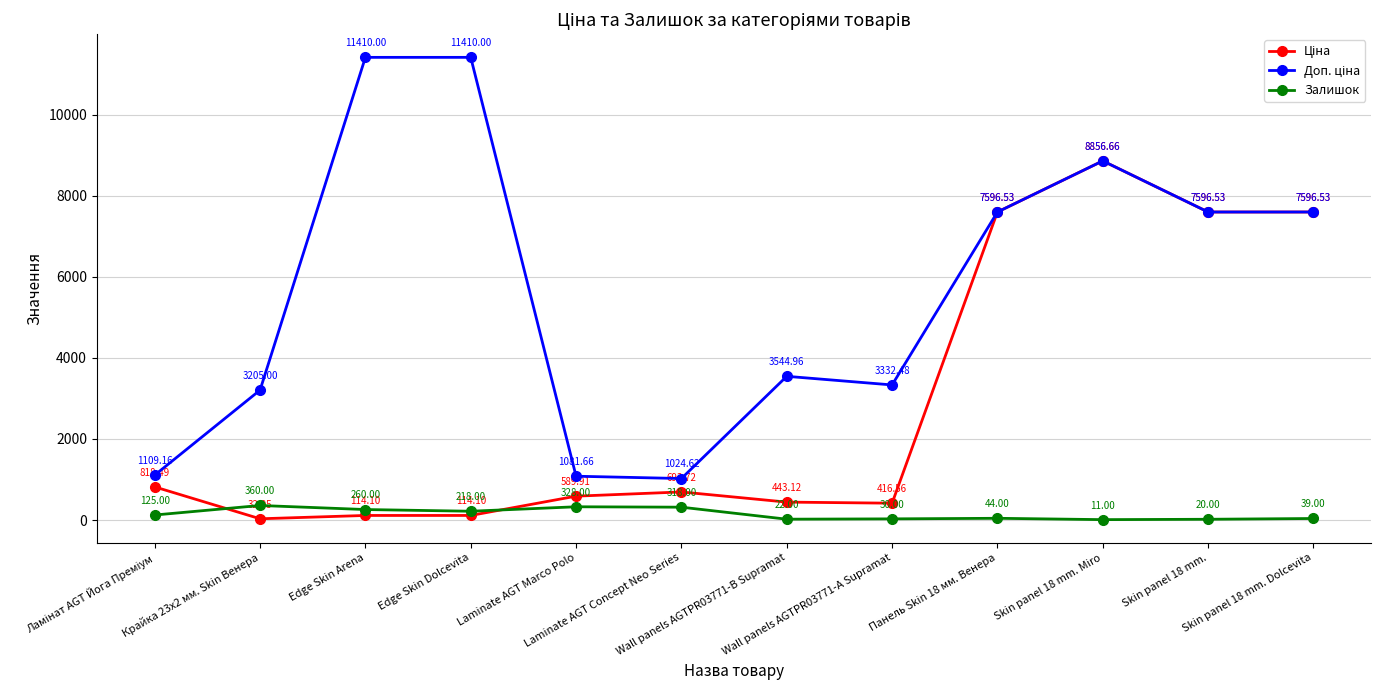

At how many categories does at least one series exceed 5914?

6